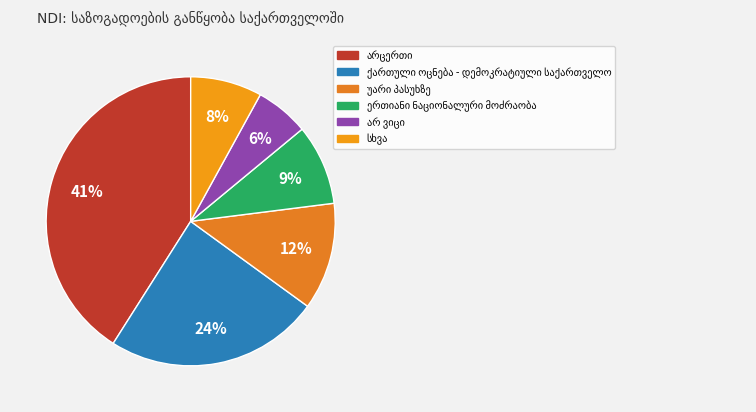

What is the ratio of the value at ქართული ოცნება - დემოკრატიული საქართველო to the value at სხვა?

3.0